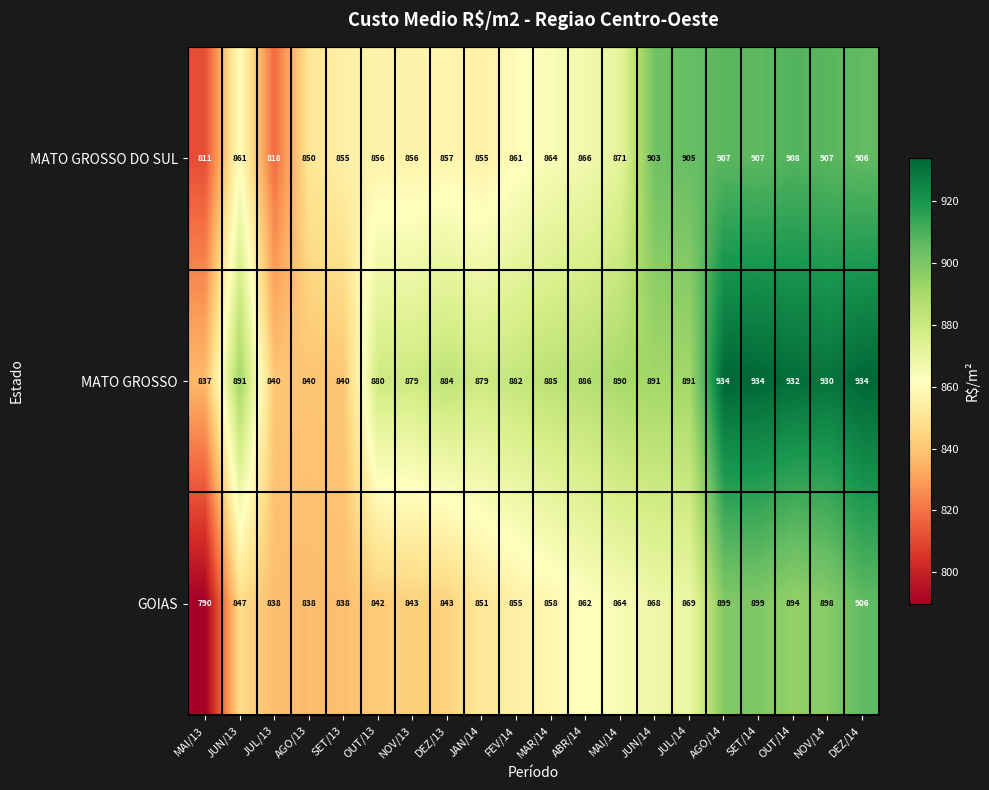

How many series are shown in this chart?

3